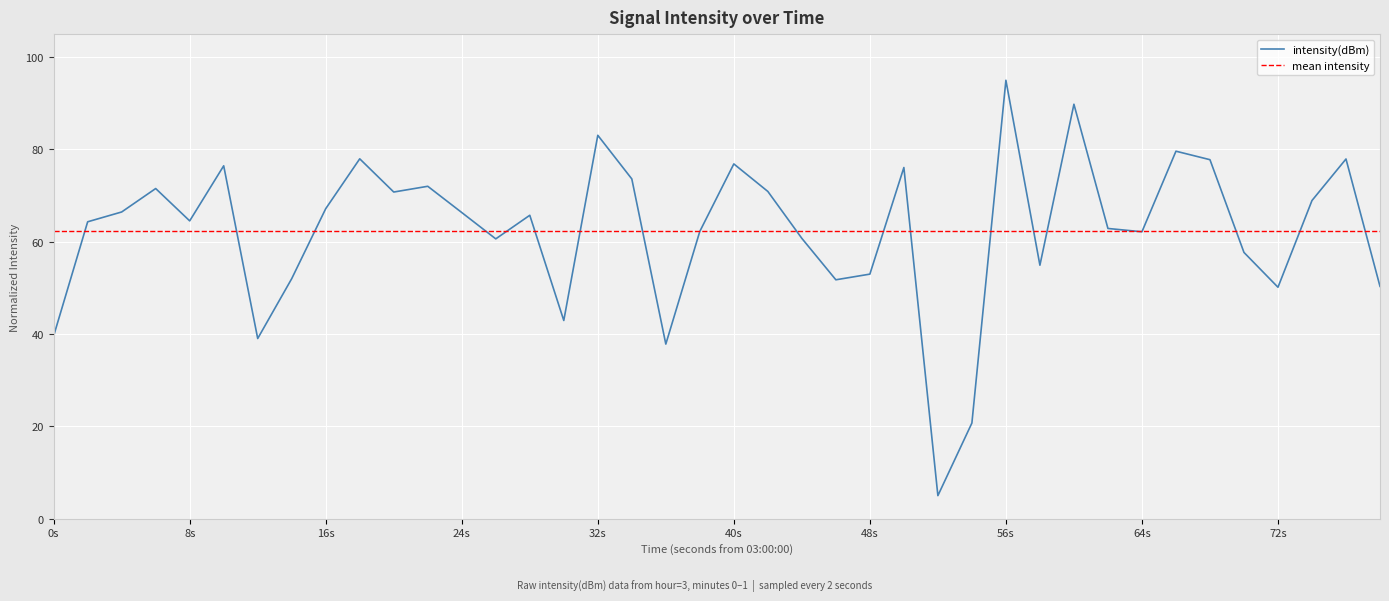

The value of intensity(dBm) at 56s is 37.8. True or false?

False